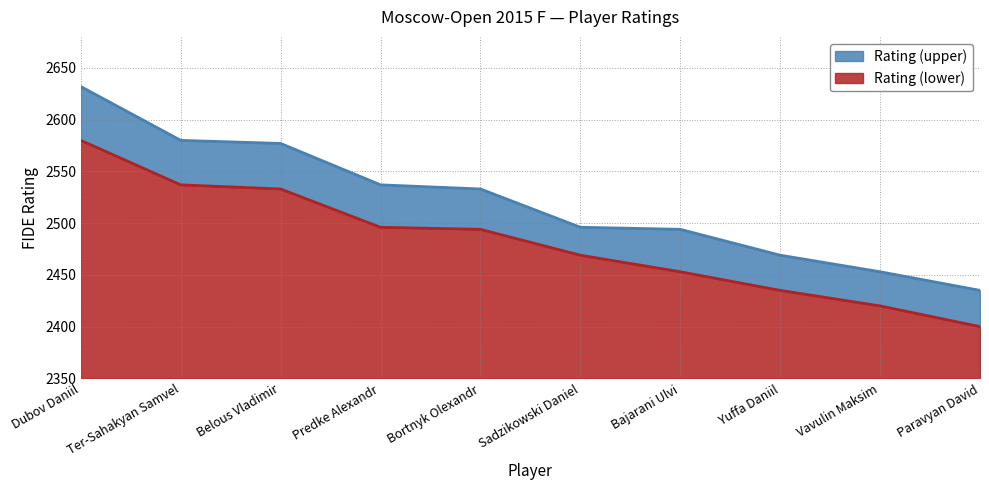

Which series changed the most between Vavulin Maksim and Paravyan David?

Rating (lower)